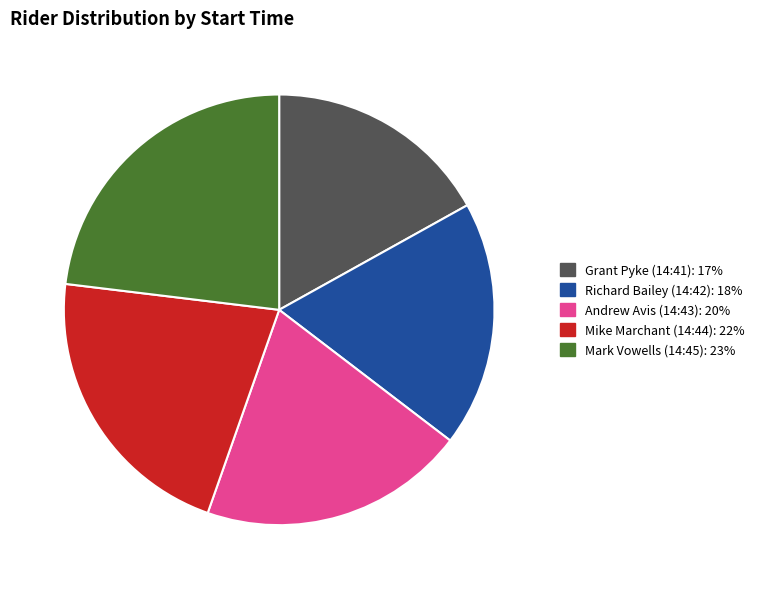

Is it true that Mike Marchant (14:44) is 7% of the pie?

False